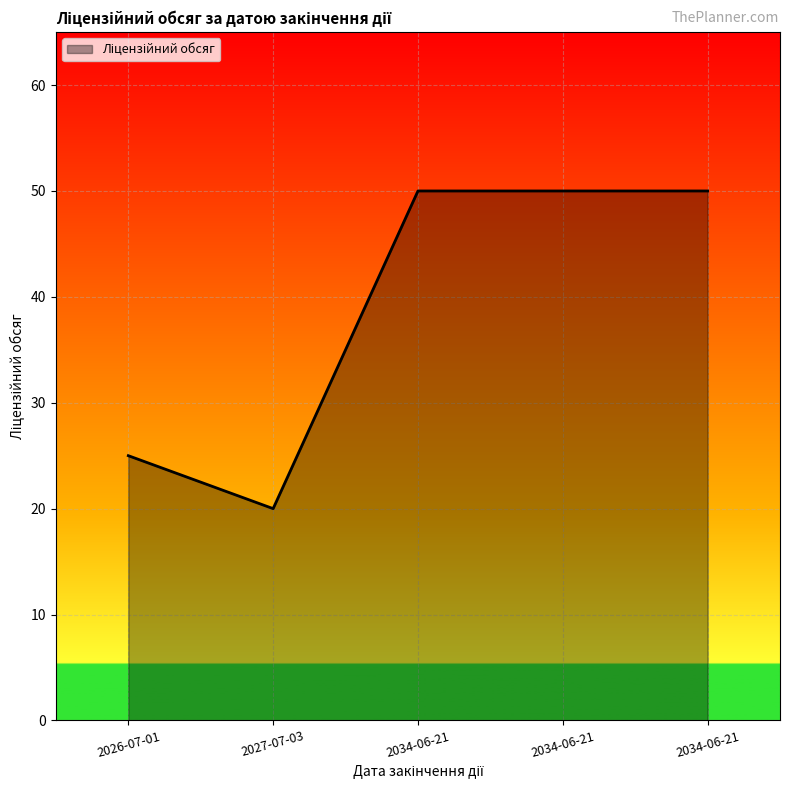

Which label corresponds to the smallest value in the chart?

2027-07-03